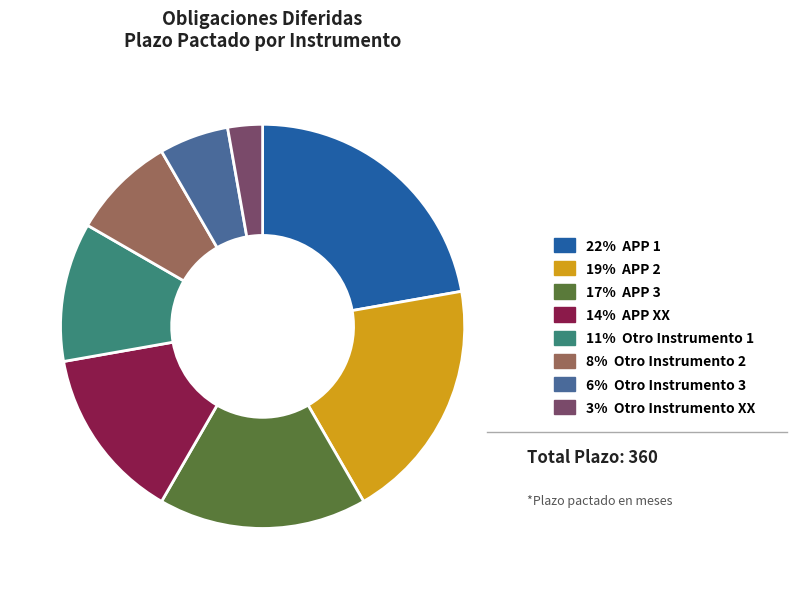

Is it true that 19% APP 2 is 19% of the pie?

True